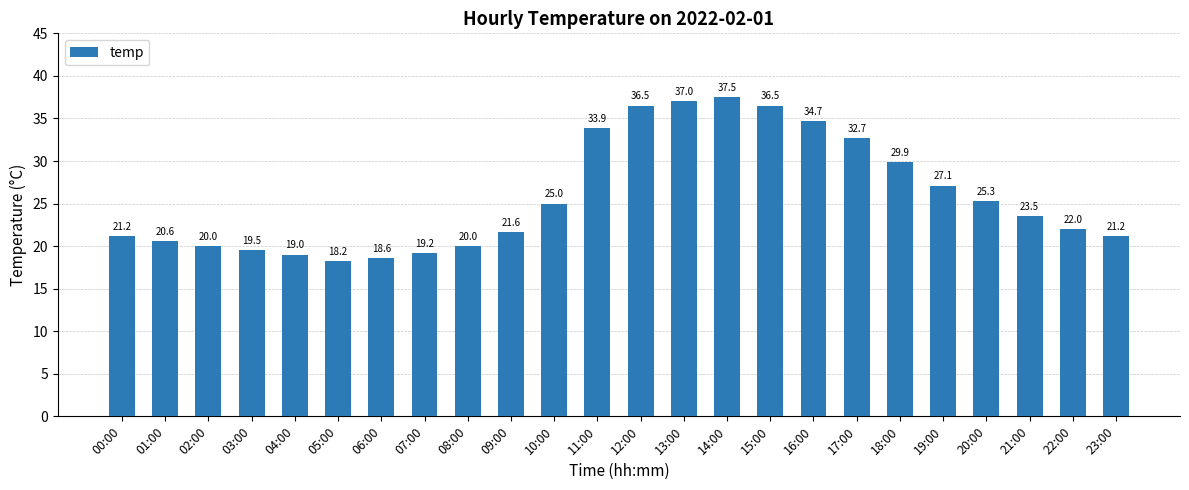

Which has a higher value, 04:00 or 21:00?

21:00